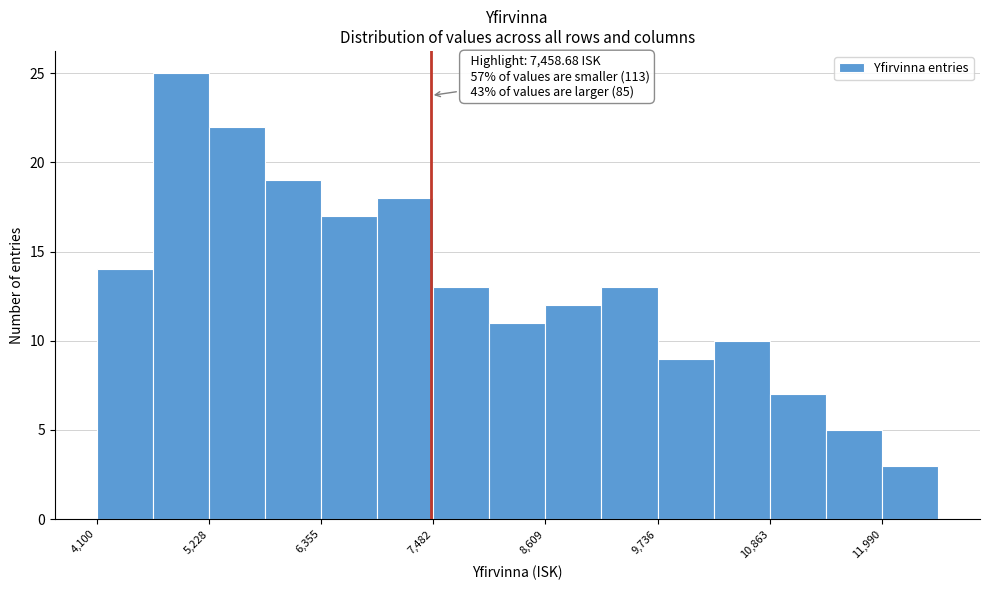

Read against the x-axis, roughly where is the centre of the tallest bar?

5000